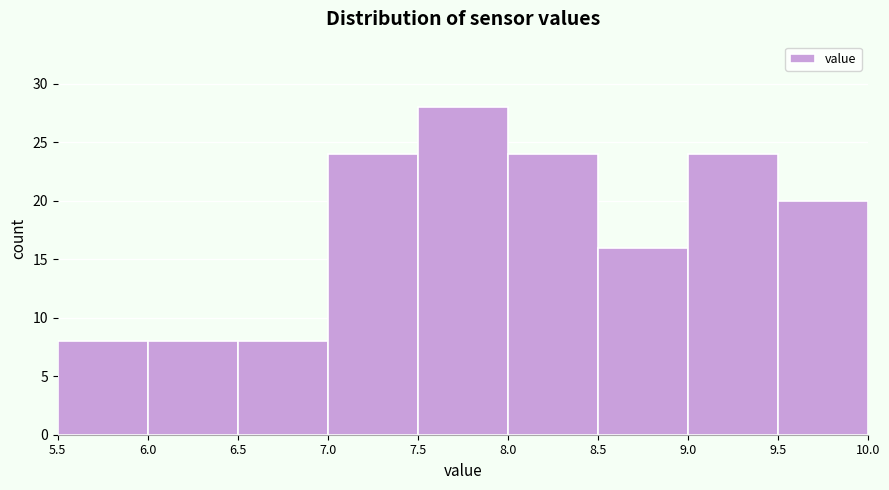

What is the height of the bar covering 9.5 to 10.0 on the x-axis? The values are not printed on the chart, so give them approximately, as read against the axis.

20